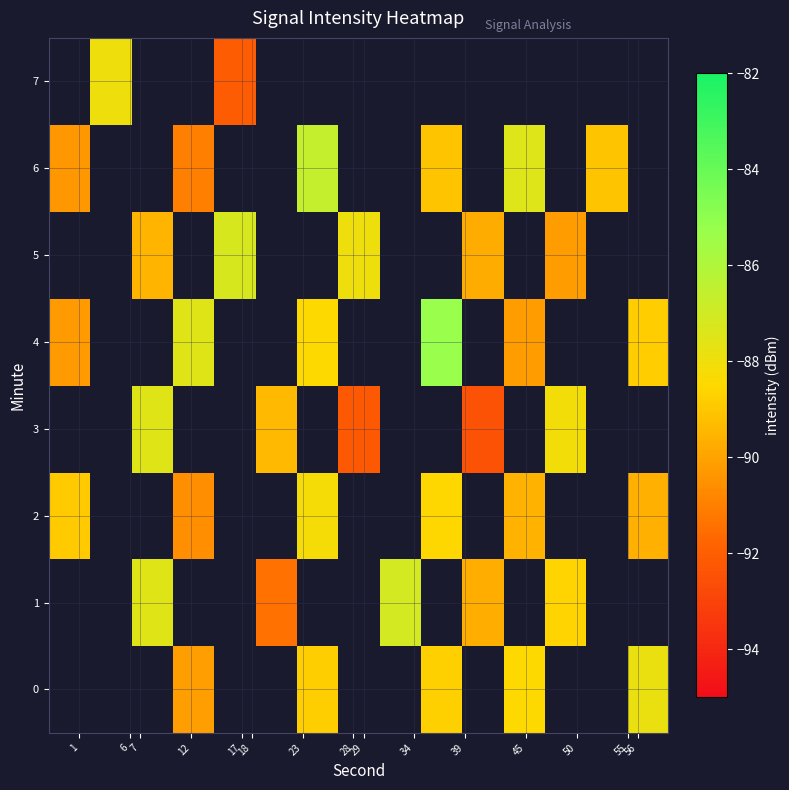

At which label is row_6 closest to -88?

45